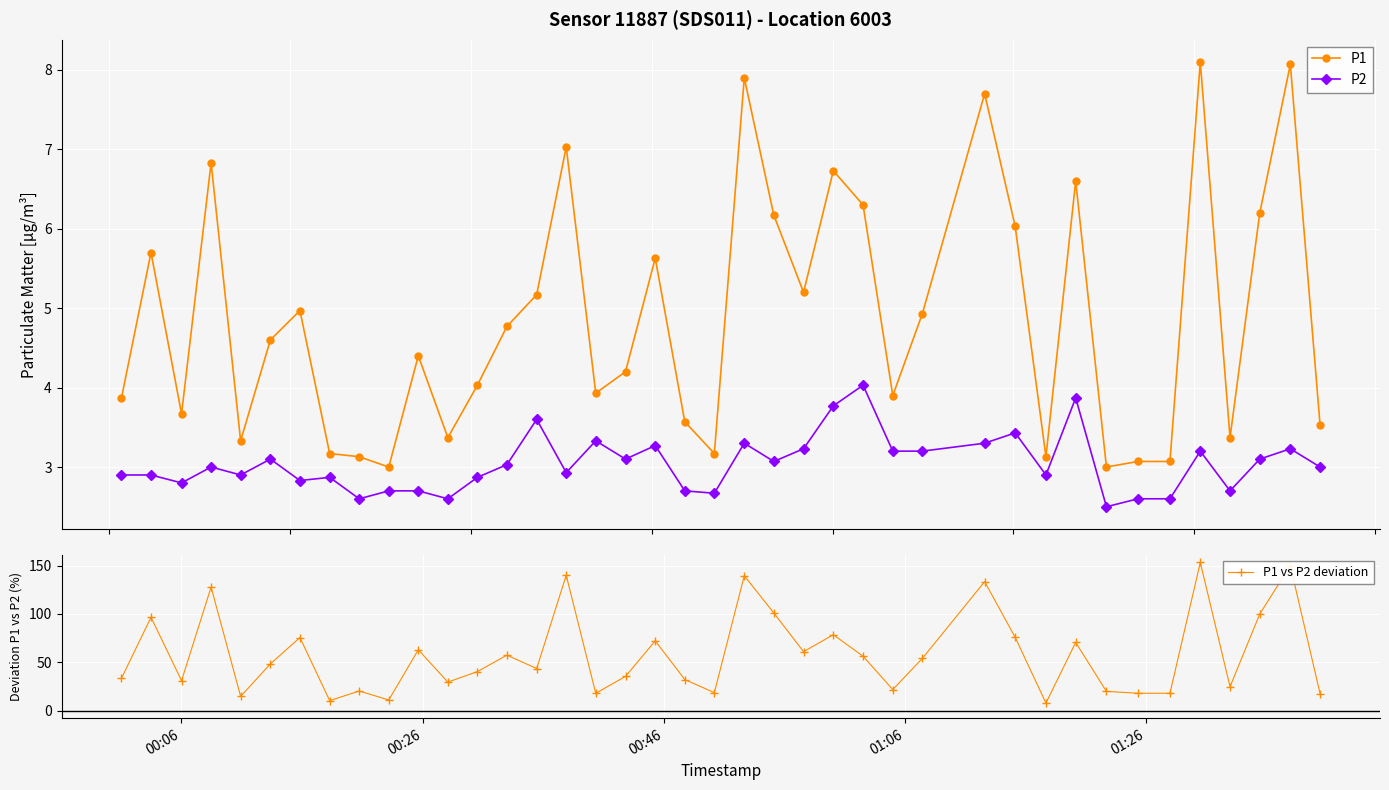

What is the value of the P1 point at the 23rd from the left?

6.2